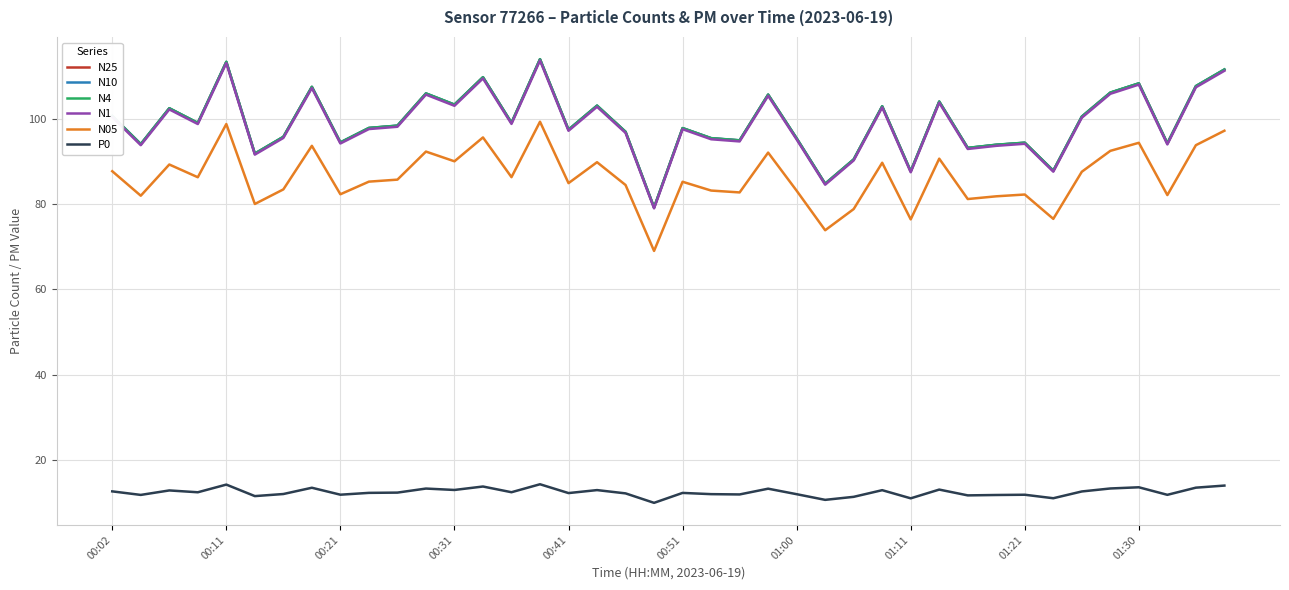

True or false: N25 and P0 intersect in this chart.

False